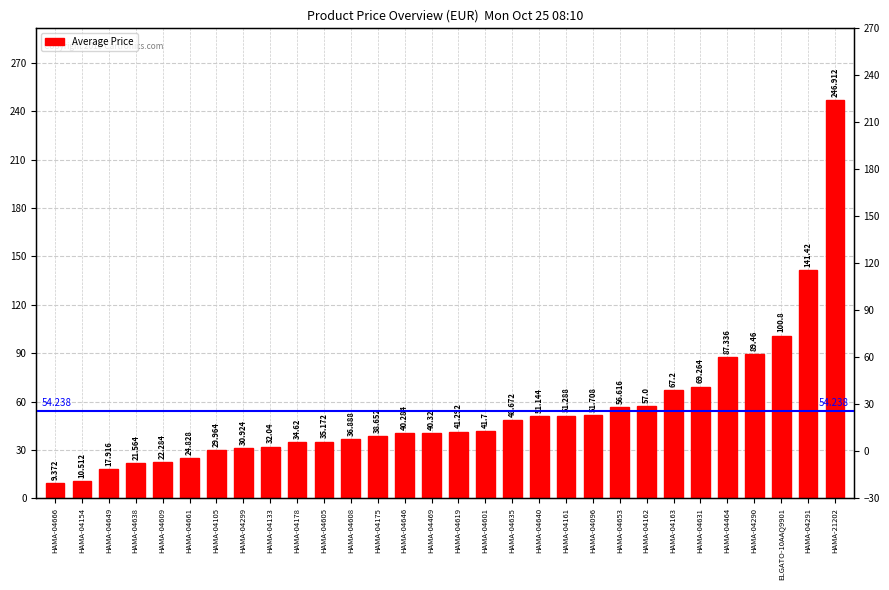

Reading right to left, transcribe all the data shown in this chart.

246.9	141.4	100.8	89.5	87.3	69.3	67.2	57.0	56.6	51.7	51.3	51.1	48.7	41.7	41.3	40.3	40.3	38.7	36.9	35.2	34.6	32.0	30.9	30.0	24.8	22.3	21.6	17.9	10.5	9.4